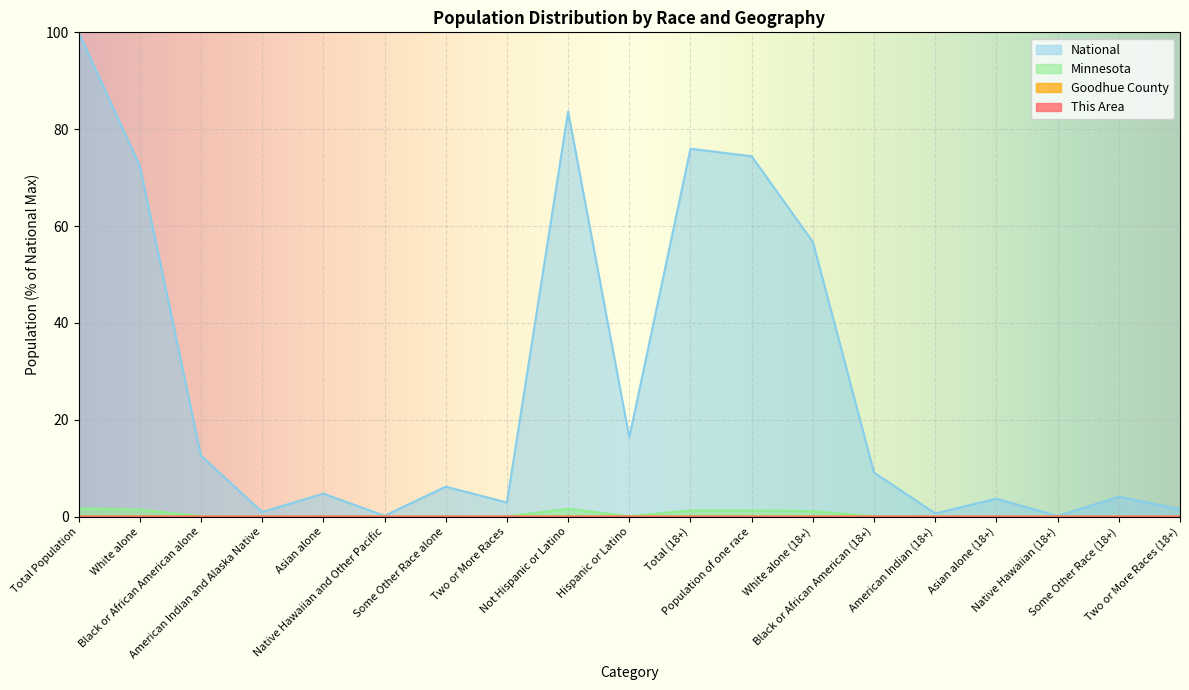

What is the difference between the Minnesota values at Black or African American alone and American Indian (18+)?

0.1